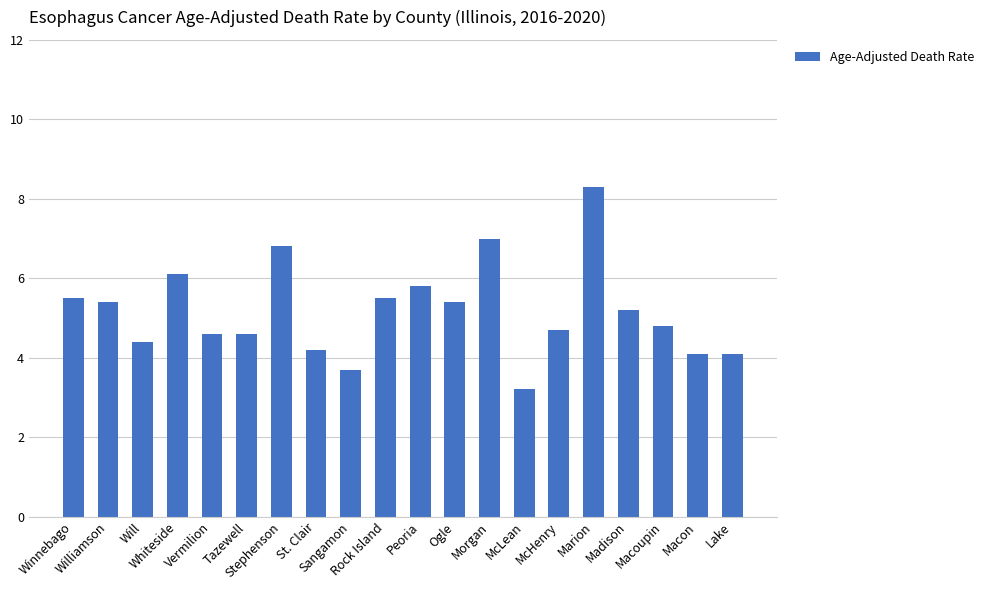

Which has a higher value, Winnebago or Tazewell?

Winnebago